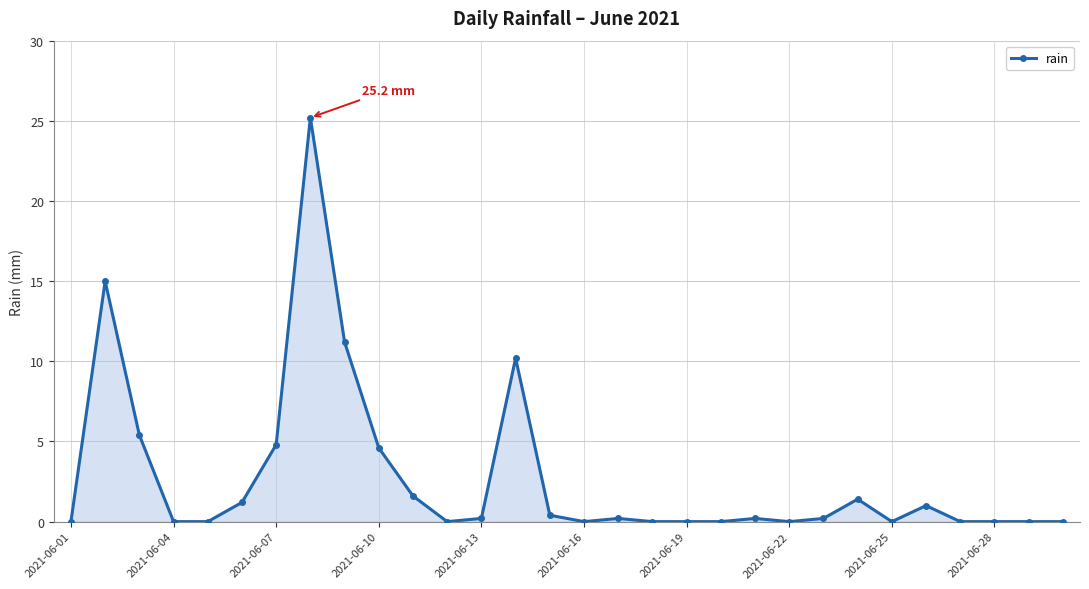

Reading left to right, list all the values displayed in this chart.

0.0	15.0	5.4	0.0	0.0	1.2	4.8	25.2	11.2	4.6	1.6	0.0	0.2	10.2	0.4	0.0	0.2	0.0	0.0	0.0	0.2	0.0	0.2	1.4	0.0	1.0	0.0	0.0	0.0	0.0